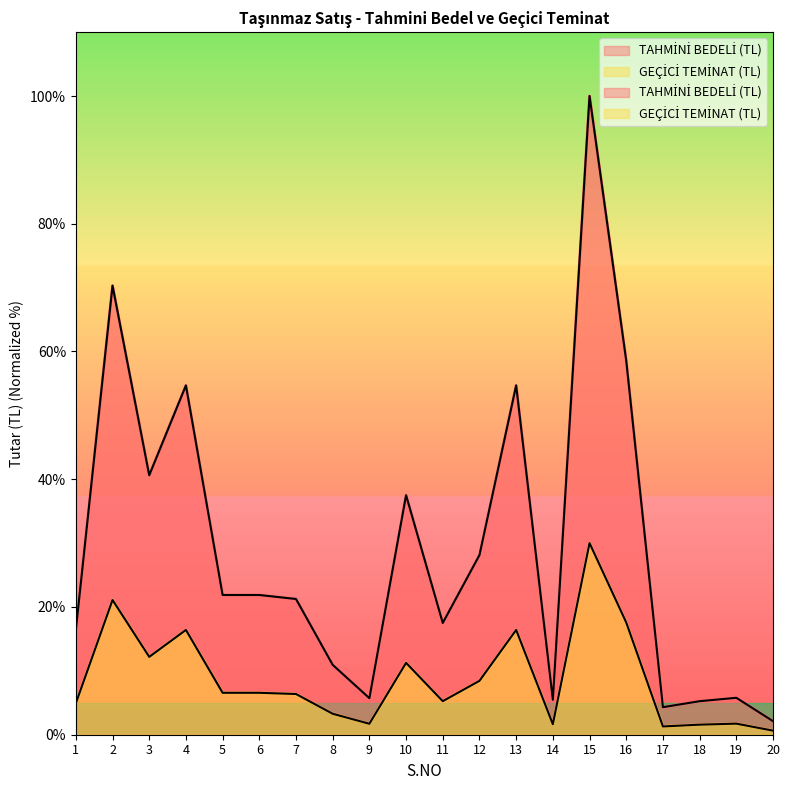

Which series changed the most between 3 and 11?

TAHMİNİ BEDELİ (TL)